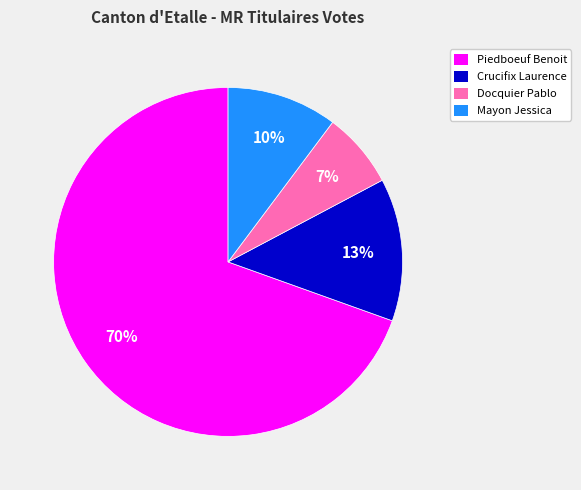

Which category has the biggest portion of the pie?

Piedboeuf Benoit